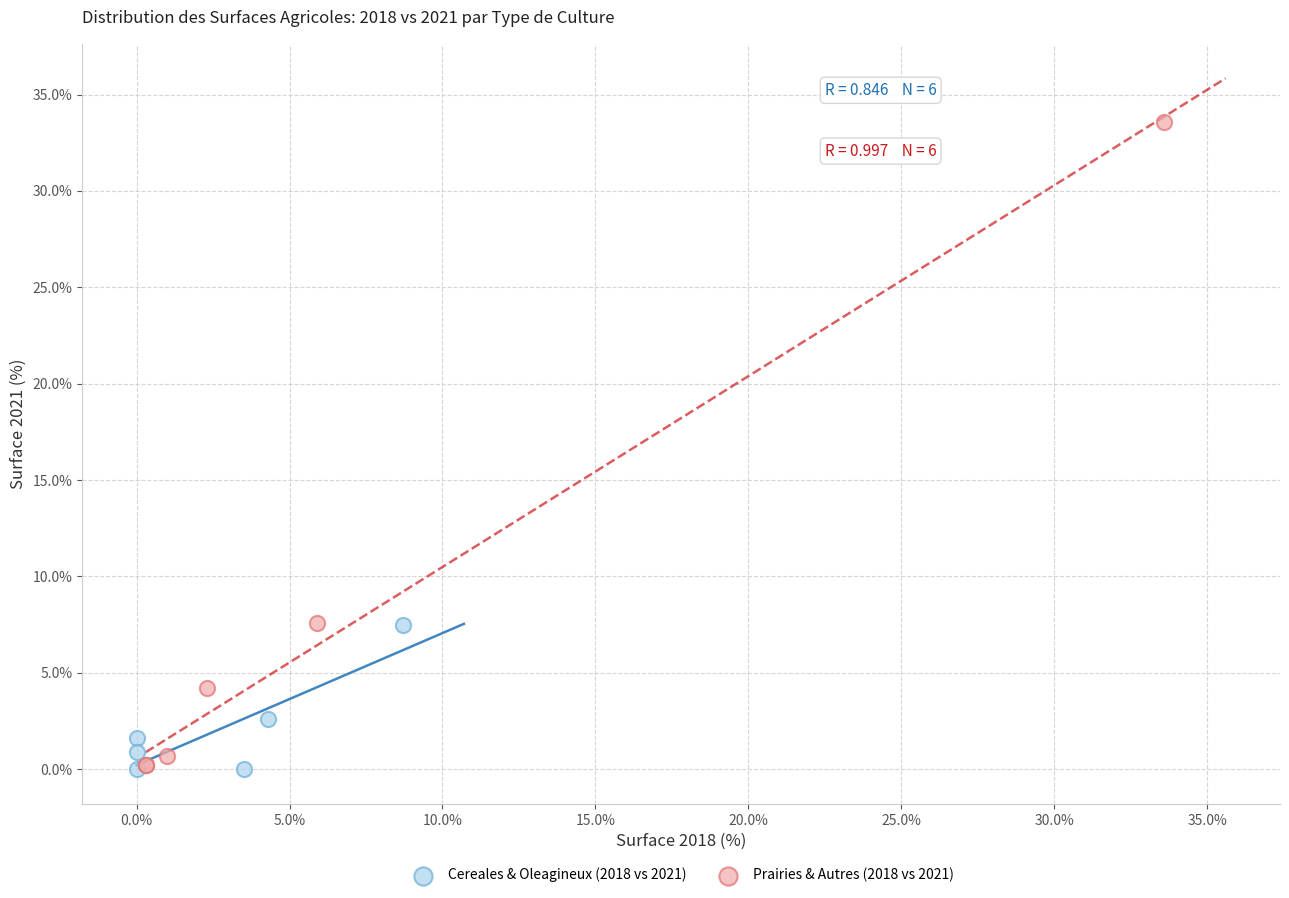

Which series reaches the maximum Y coordinate?

Prairies & Autres (2018 vs 2021)